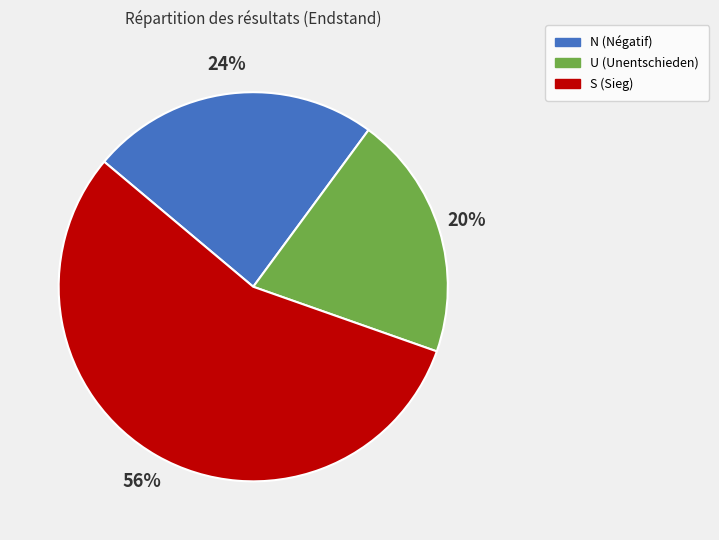

True or false: U accounts for 20% of the total.

True